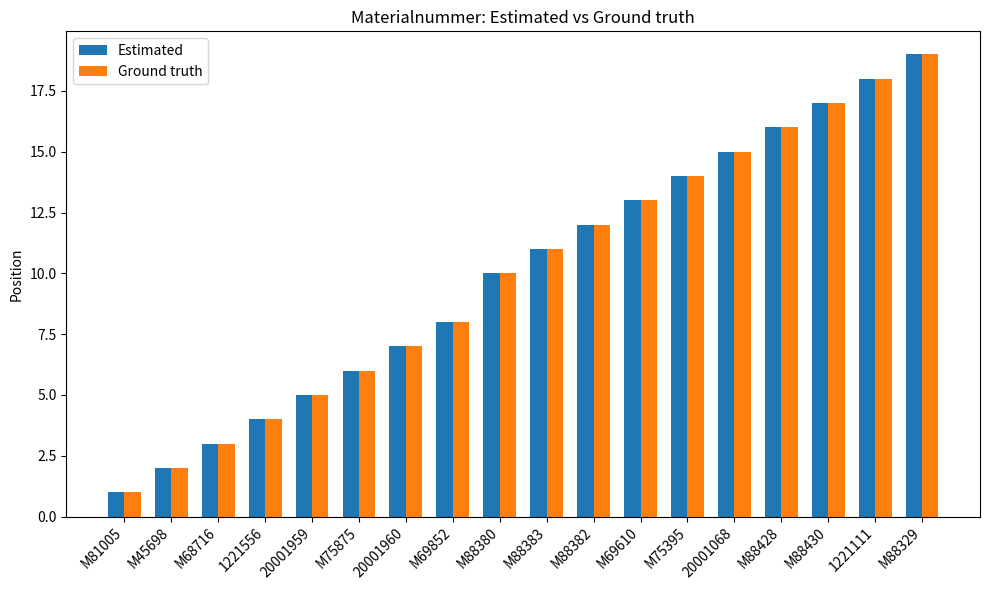

Which category has the lowest value in the Estimated series?

M81005